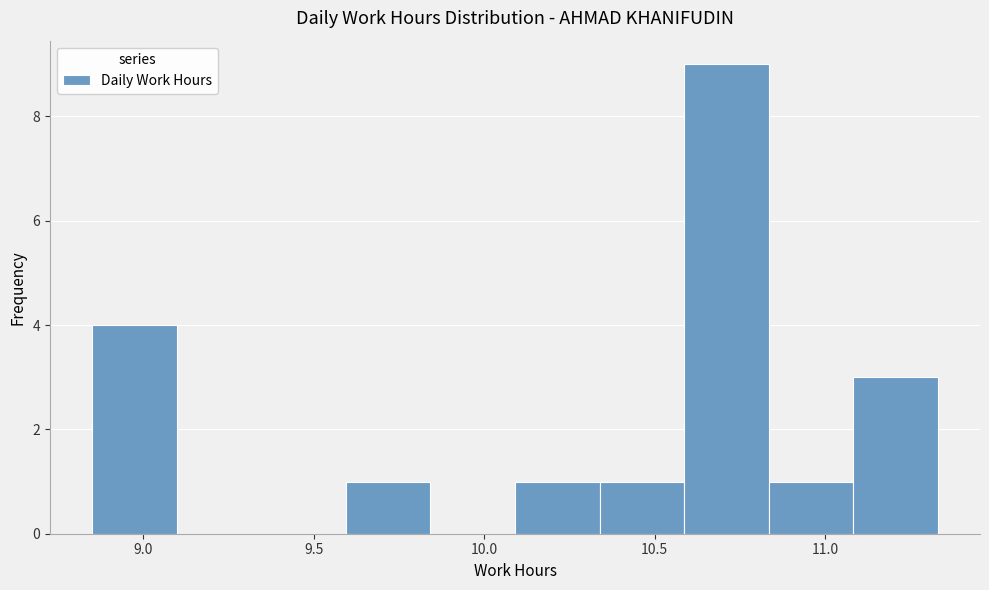

Reading left to right, transcribe this chart: for each bar, give the range it covers on the x-axis and its height. Neither the bar edges nor the heights are printed on the chart, so give them approximately, as read against the axes.

8.85 to 9.10: 4
9.10 to 9.35: 0
9.35 to 9.60: 0
9.60 to 9.85: 1
9.85 to 10.10: 0
10.10 to 10.35: 1
10.35 to 10.60: 1
10.60 to 10.85: 9
10.85 to 11.10: 1
11.10 to 11.35: 3